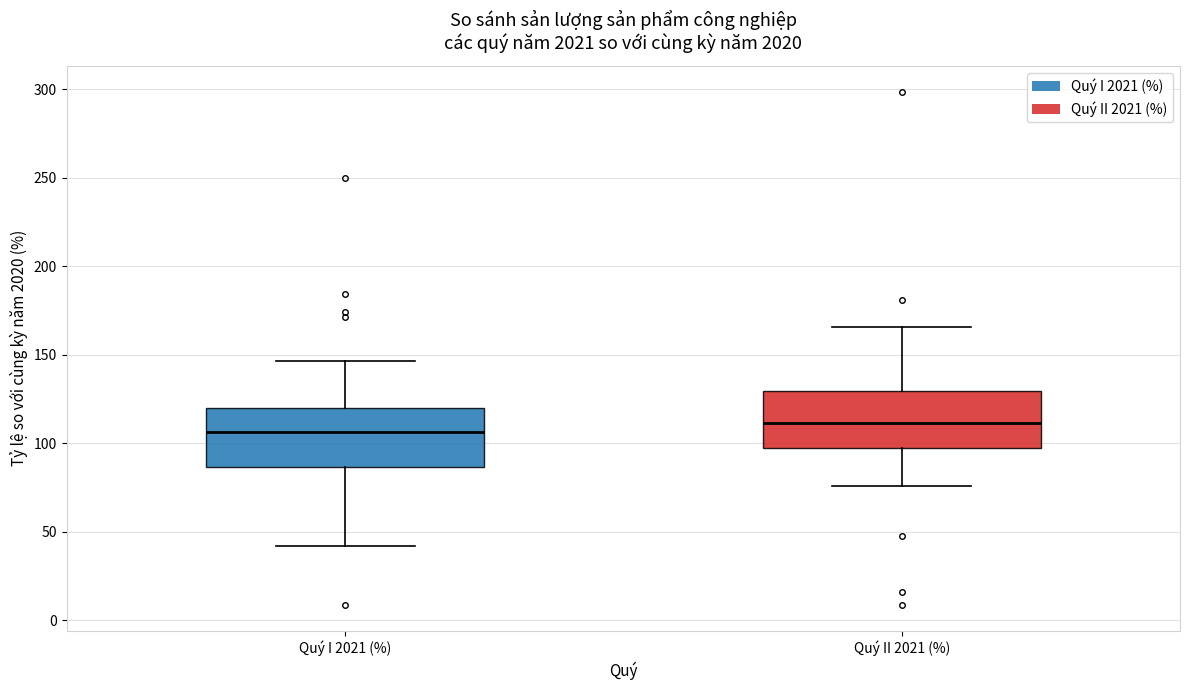

Reading left to right, read every box against the y-axis: the position of its median line, the range the box covers, and the ends of its whiskers. The values are not printed on the chart, so give them approximately, as read against the axis.

Quý I 2021 (%): median 105, box 85 to 120, whiskers 40 to 145
Quý II 2021 (%): median 110, box 95 to 130, whiskers 75 to 165